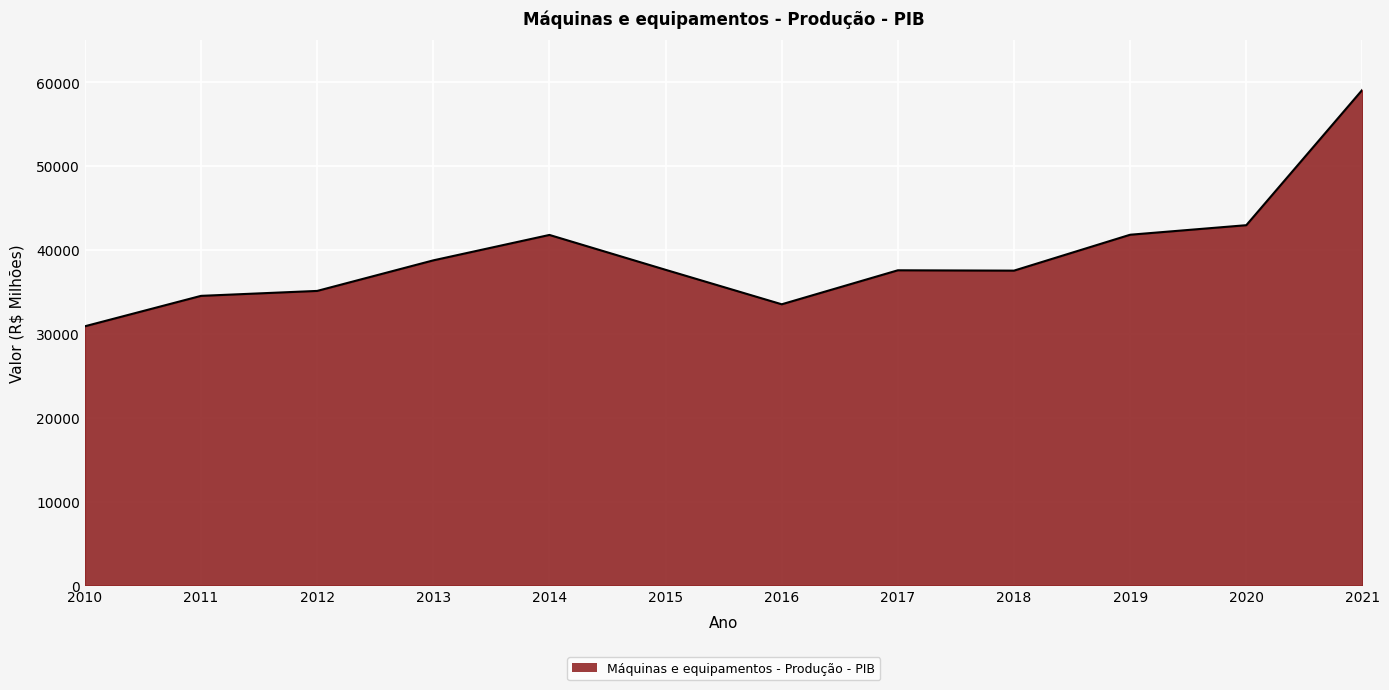

At which category does the chart reach its peak across all series?

2021